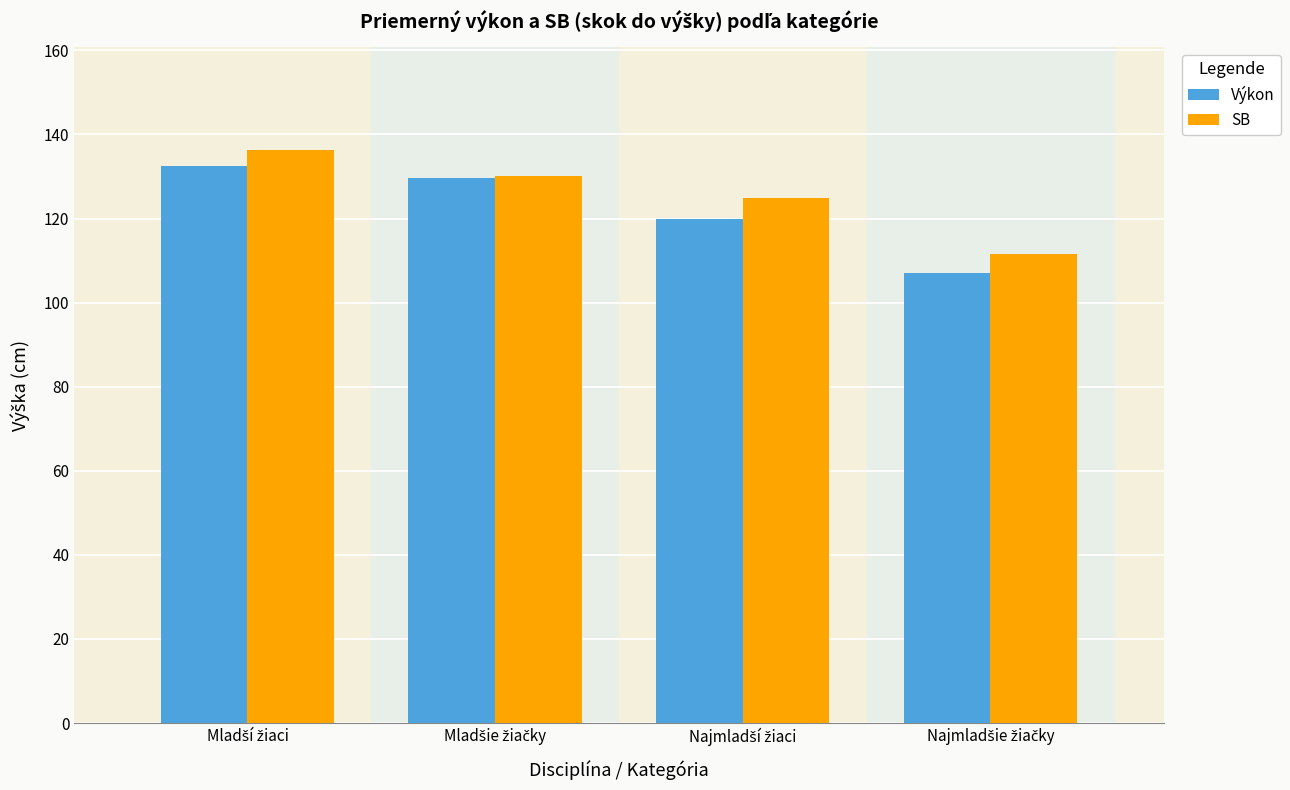

Which series has the largest range (max minus min)?

Výkon